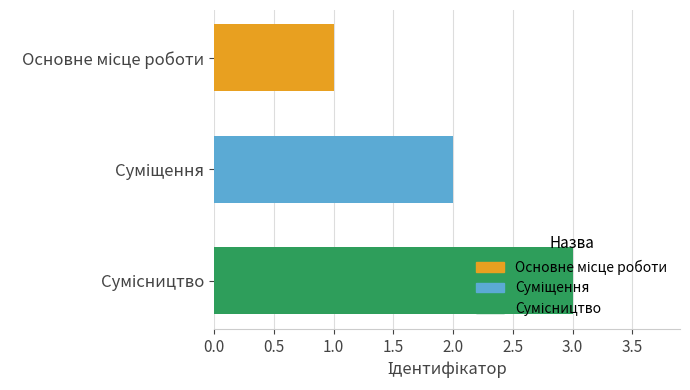

What is the sum of all values?

6